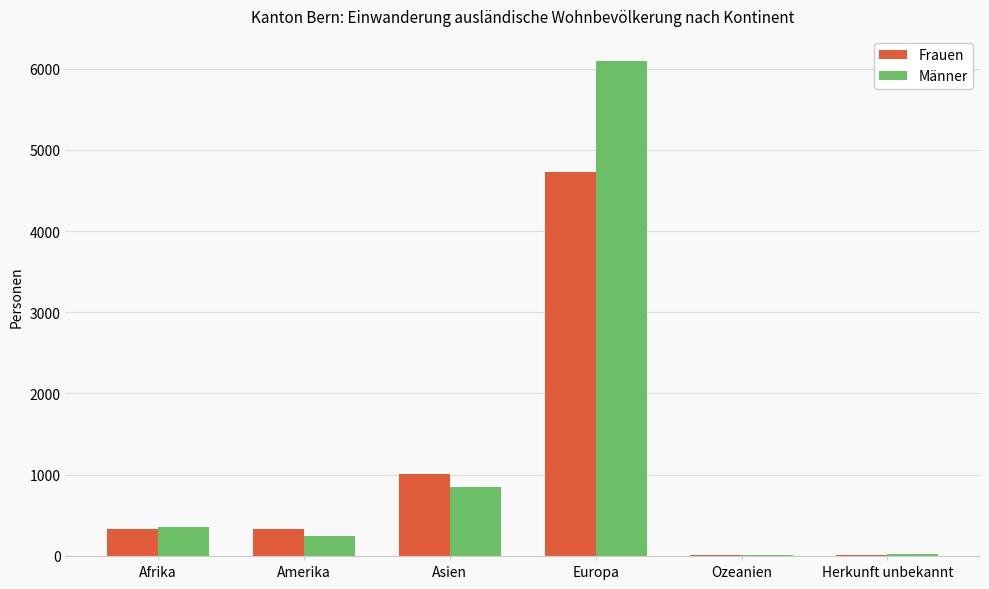

What is the sum of all Männer values?

7580